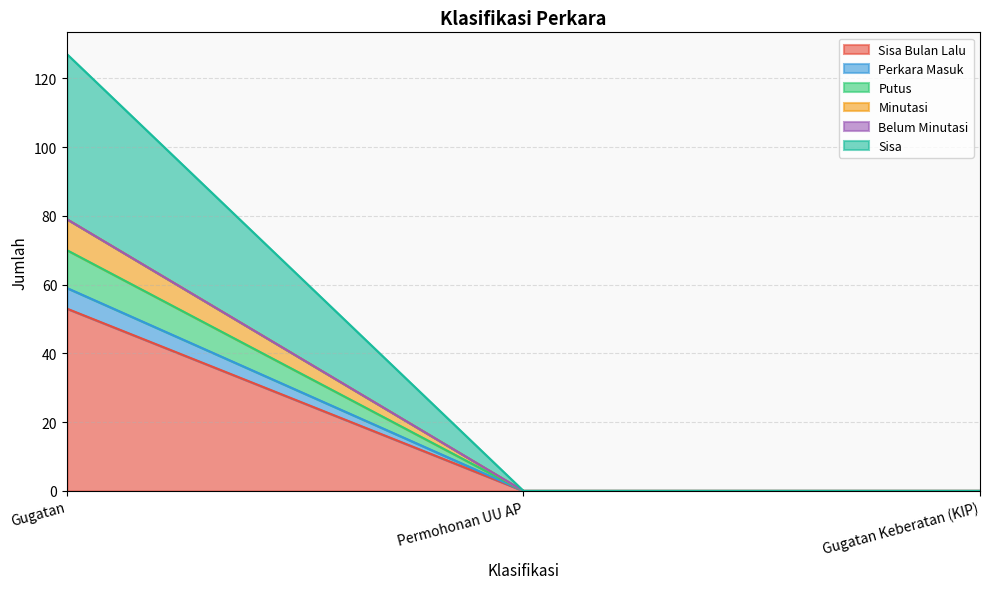

How many lines are shown in the chart?

6